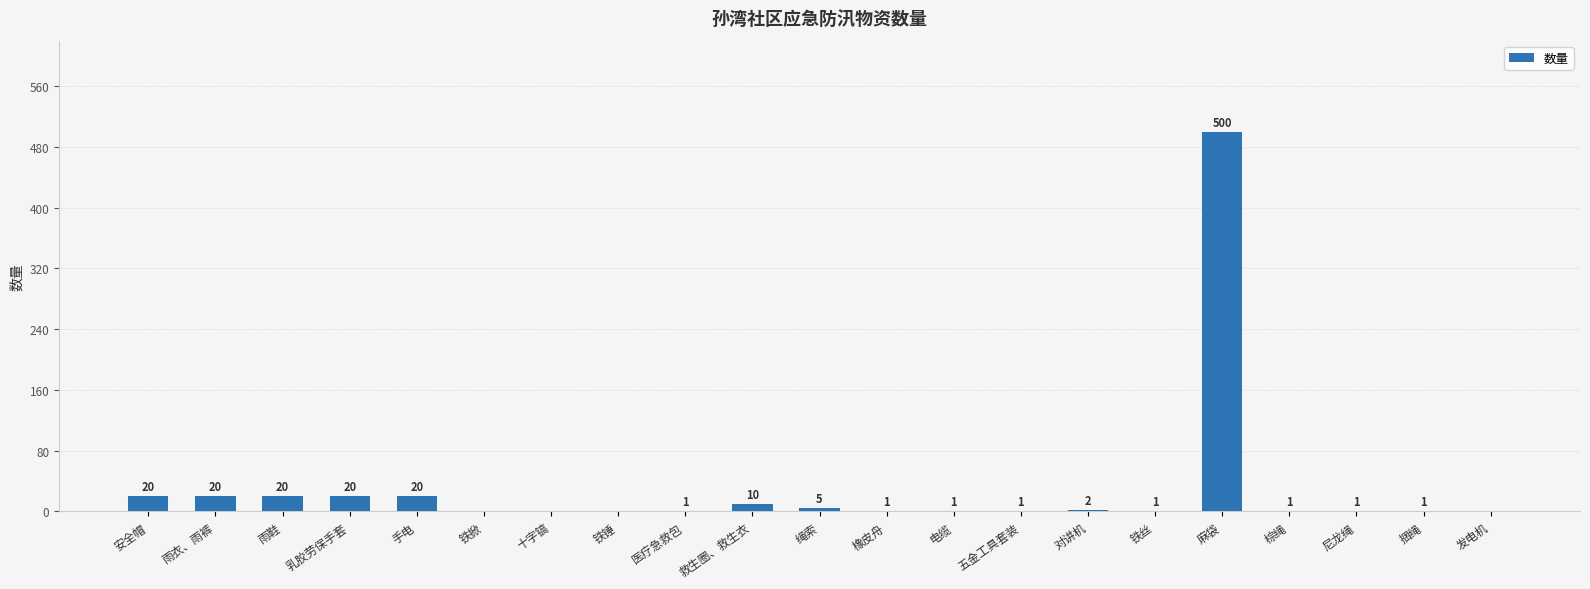

Are the bars horizontal?

No